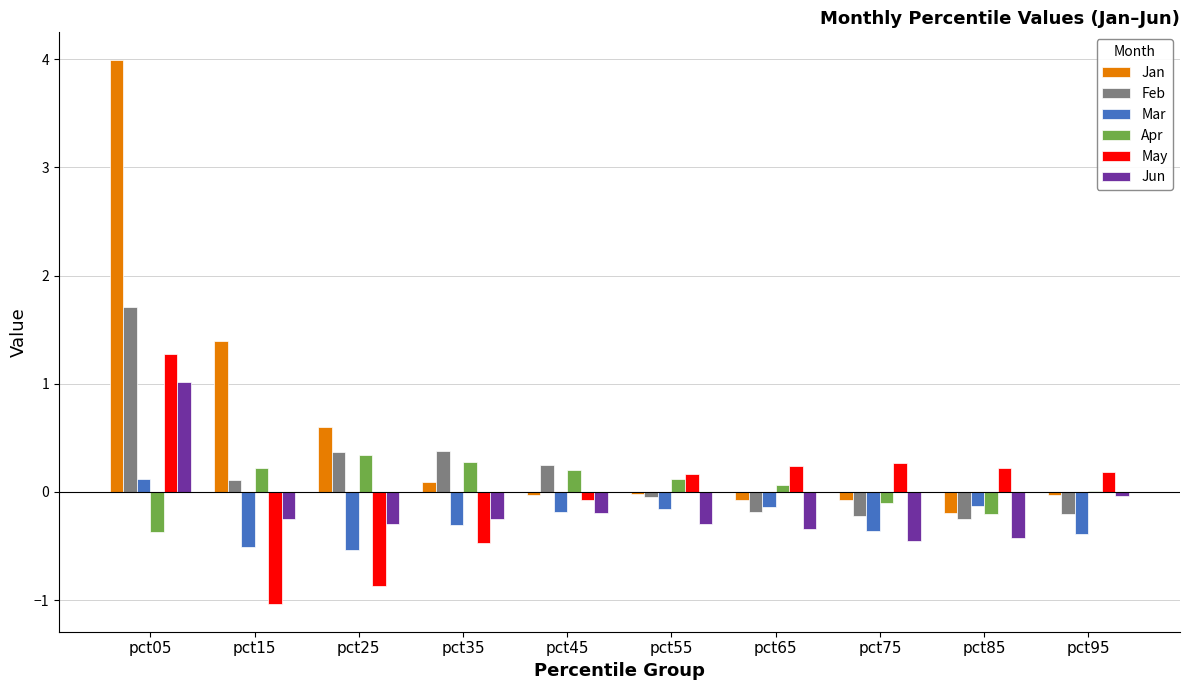

True or false: Jun has a value of -0.3 at pct15.

True